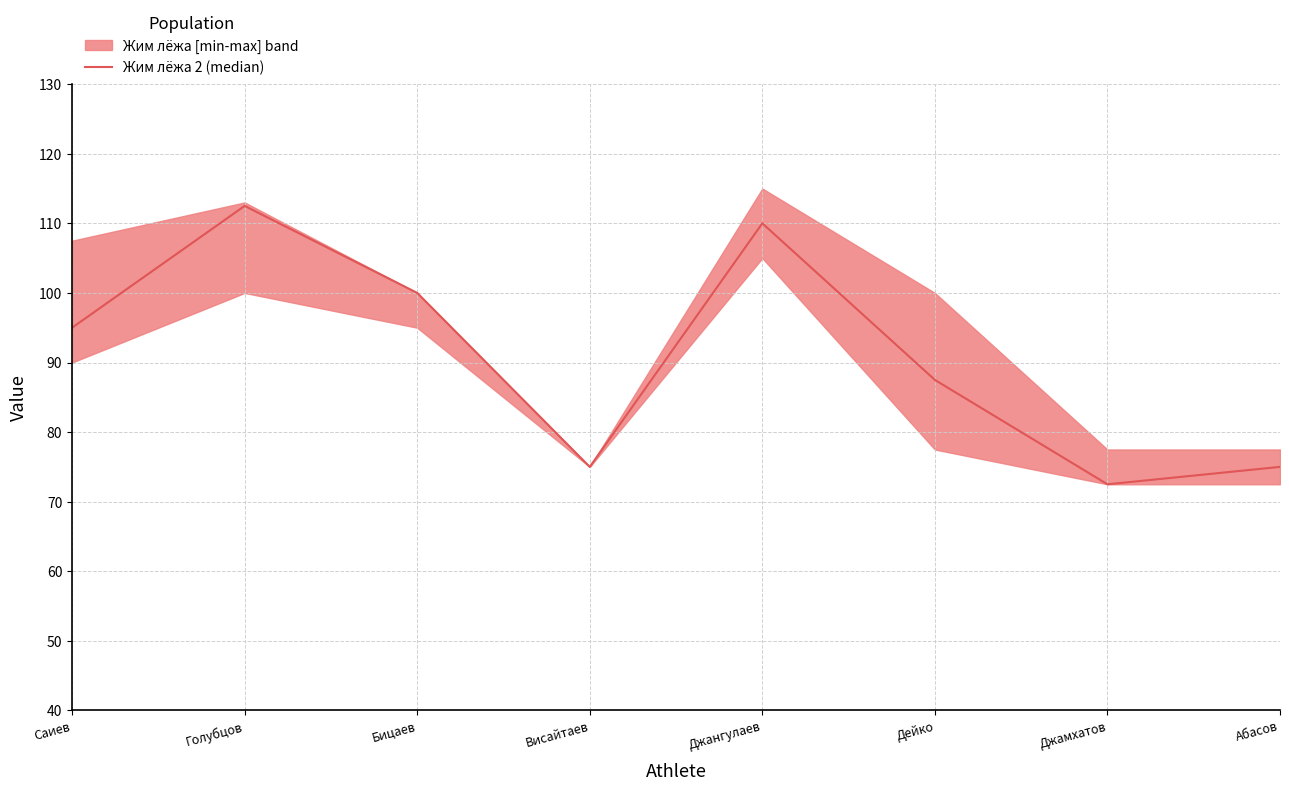

List the labels in order of value, smallest first.

Джамхатов, Висайтаев, Абасов, Дейко, Саиев, Бицаев, Джангулаев, Голубцов